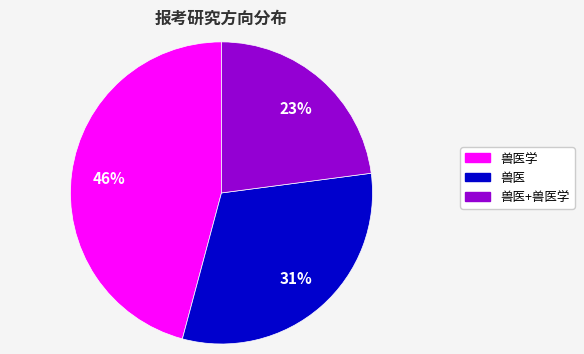

Is there a majority slice in this chart?

No